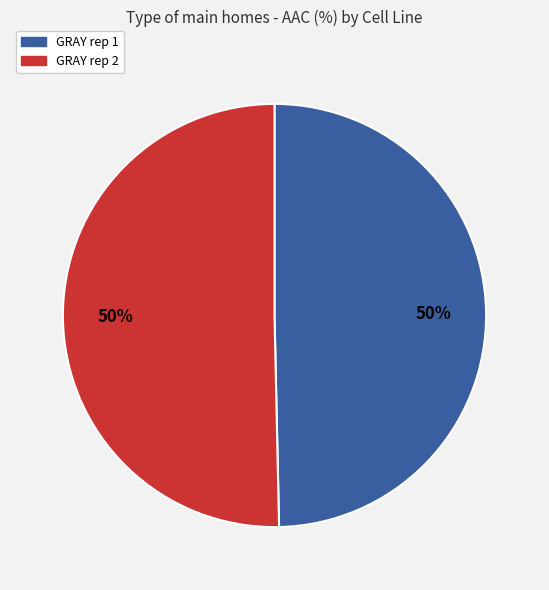

What percentage is the GRAY rep 2 slice, to the nearest percent?

50%